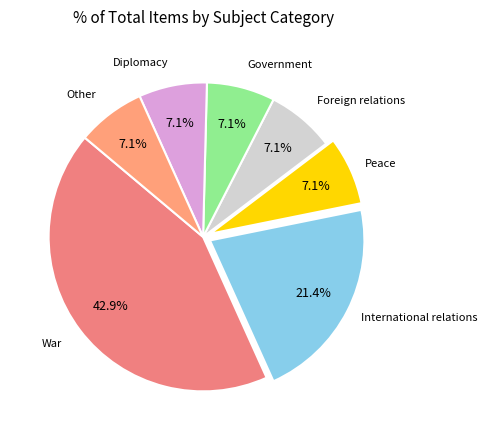

What is the largest slice in the pie chart?

War